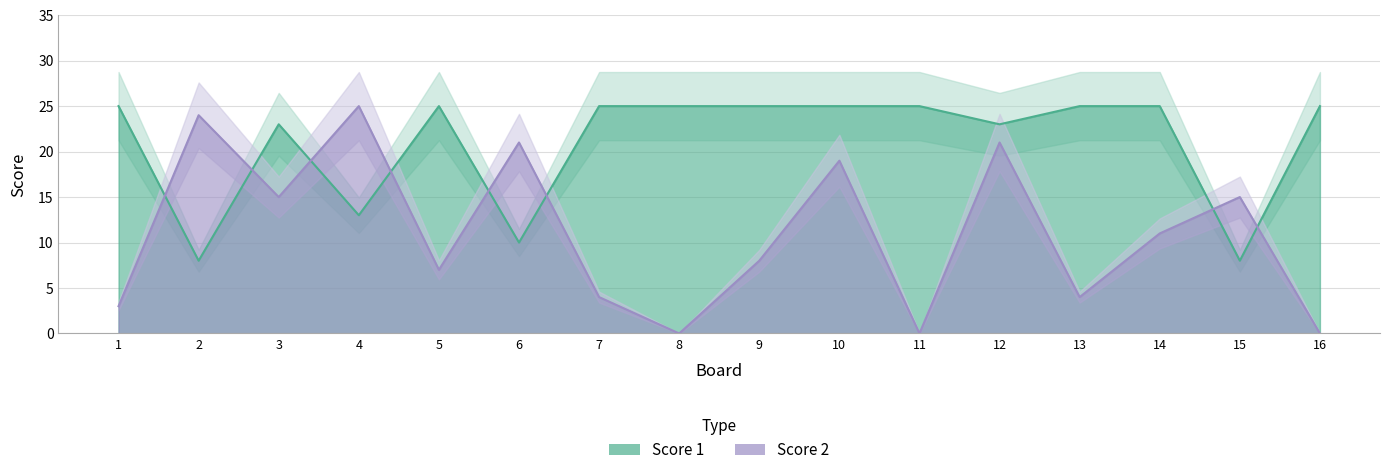

What is the greatest value displayed?

25